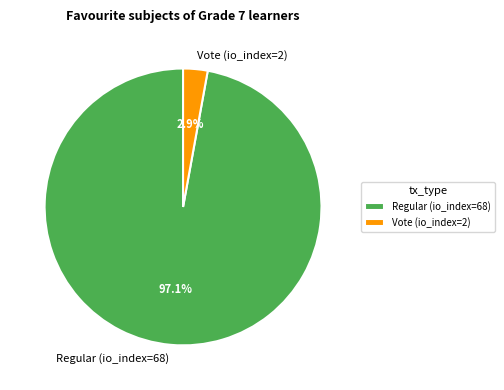

To the nearest percent, what is the combined percentage of Vote (io_index=2) and Regular (io_index=68)?

100%